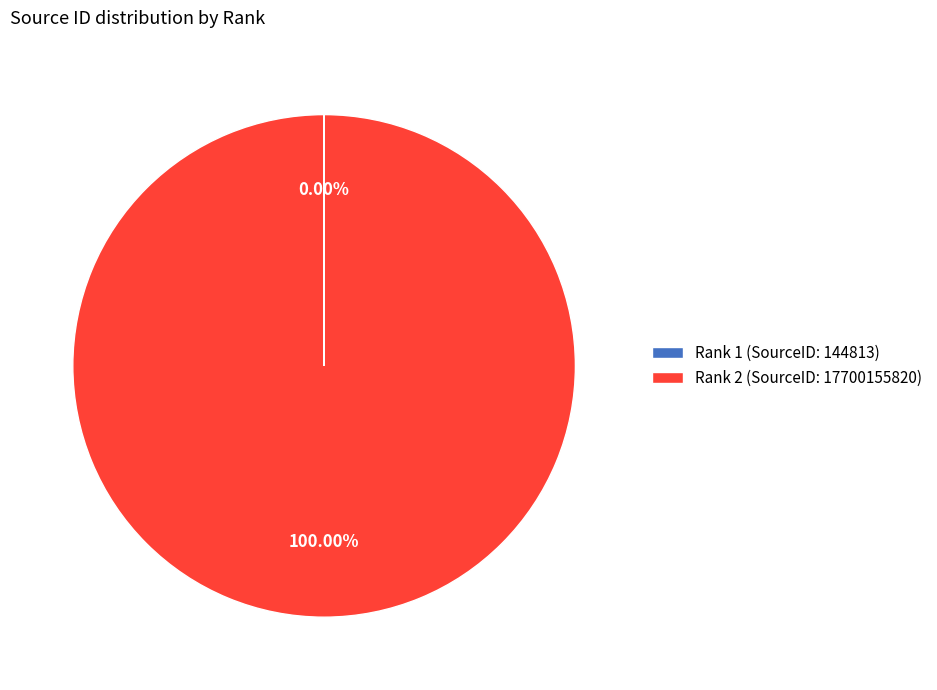

True or false: Rank 2 accounts for 100% of the total.

True